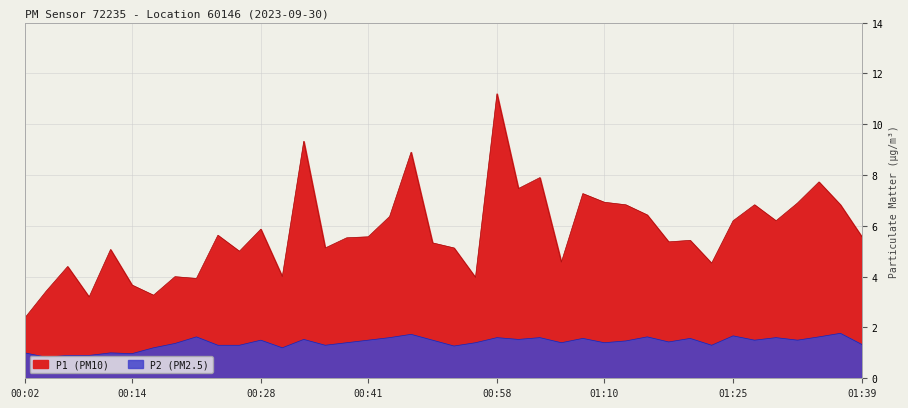

Which category has the lowest value across all series?

00:04